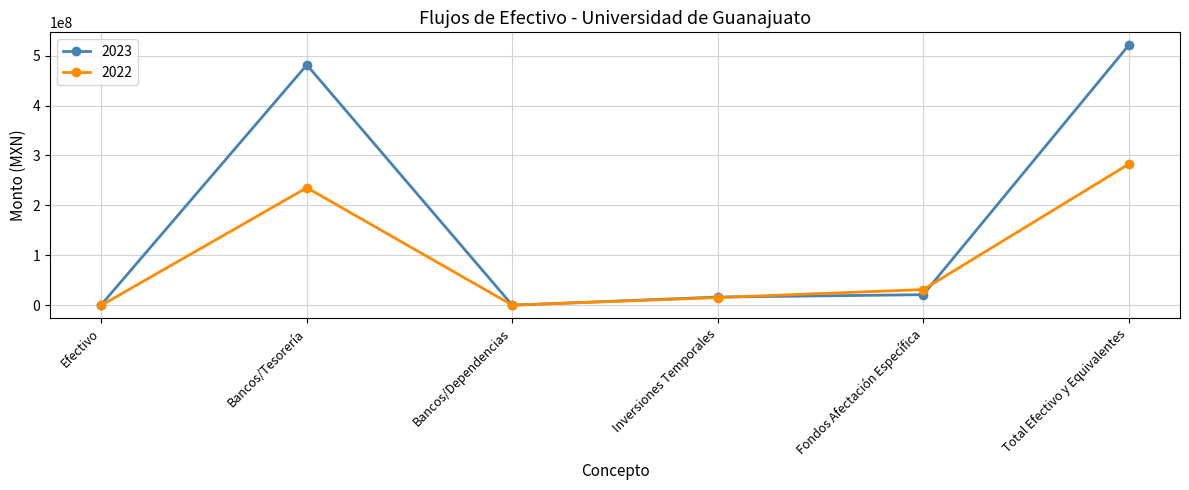

What is the label of the 3rd point from the right?

Inversiones Temporales